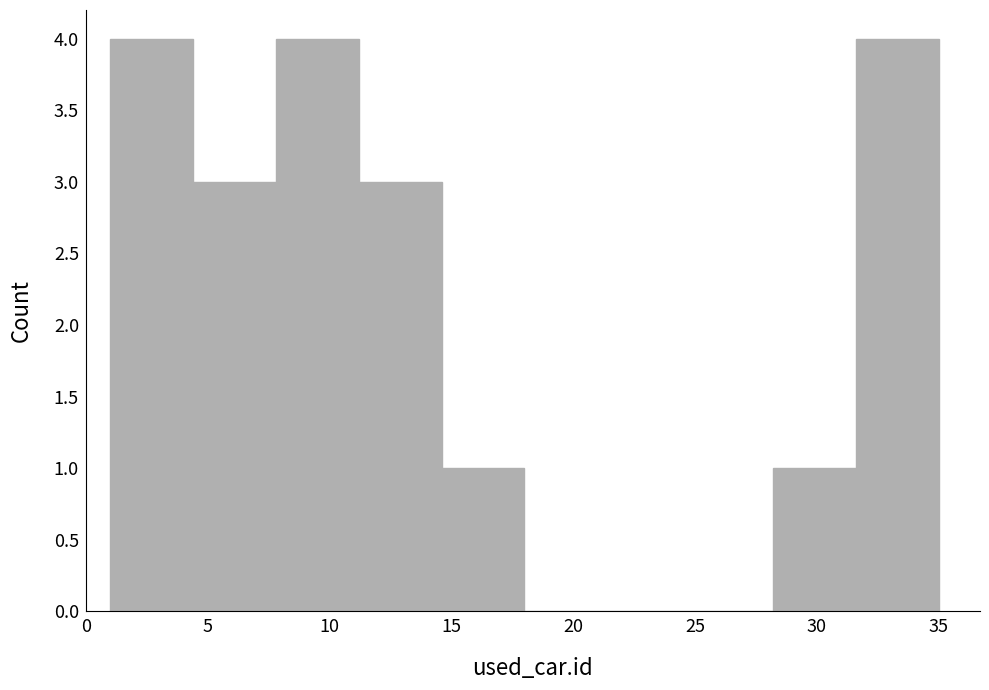

Reading left to right, transcribe this chart: for each bar, give the range it covers on the x-axis and its height. Neither the bar edges nor the heights are printed on the chart, so give them approximately, as read against the axes.

1.0 to 4.4: 4
4.4 to 7.8: 3
7.8 to 11.2: 4
11.2 to 14.6: 3
14.6 to 18.0: 1
18.0 to 21.4: 0
21.4 to 24.8: 0
24.8 to 28.2: 0
28.2 to 31.6: 1
31.6 to 35.0: 4